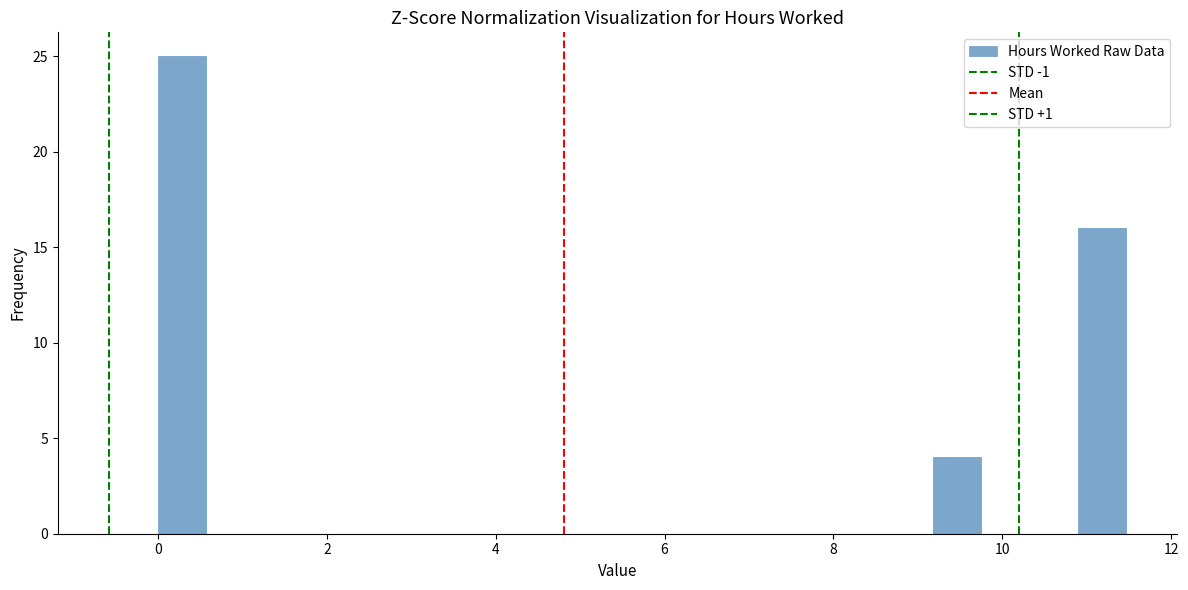

Around what value on the x-axis is the tallest bar? Give the approximate position of its centre, as read against the axis.

0.2